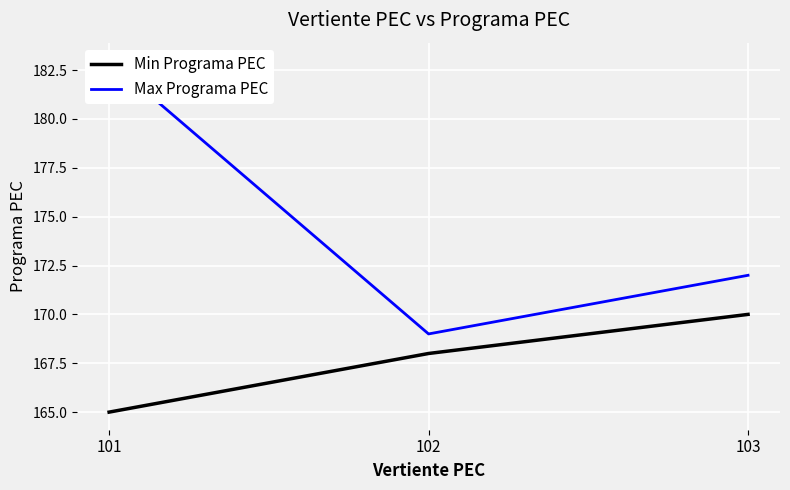

What is the value of the Min Programa PEC point at the 1st from the left?

165